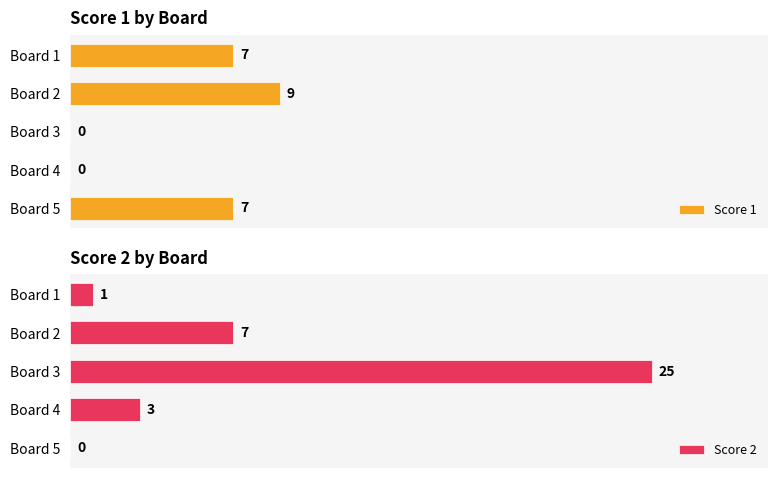

Count the number of categories in the chart.

5